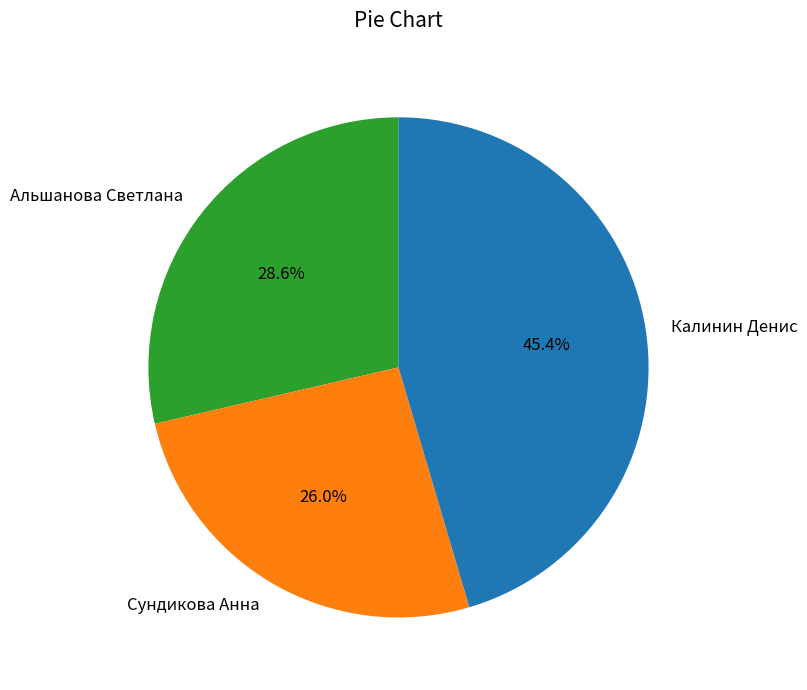

What is the total percentage of Сундикова Анна and Калинин Денис?

71.4%